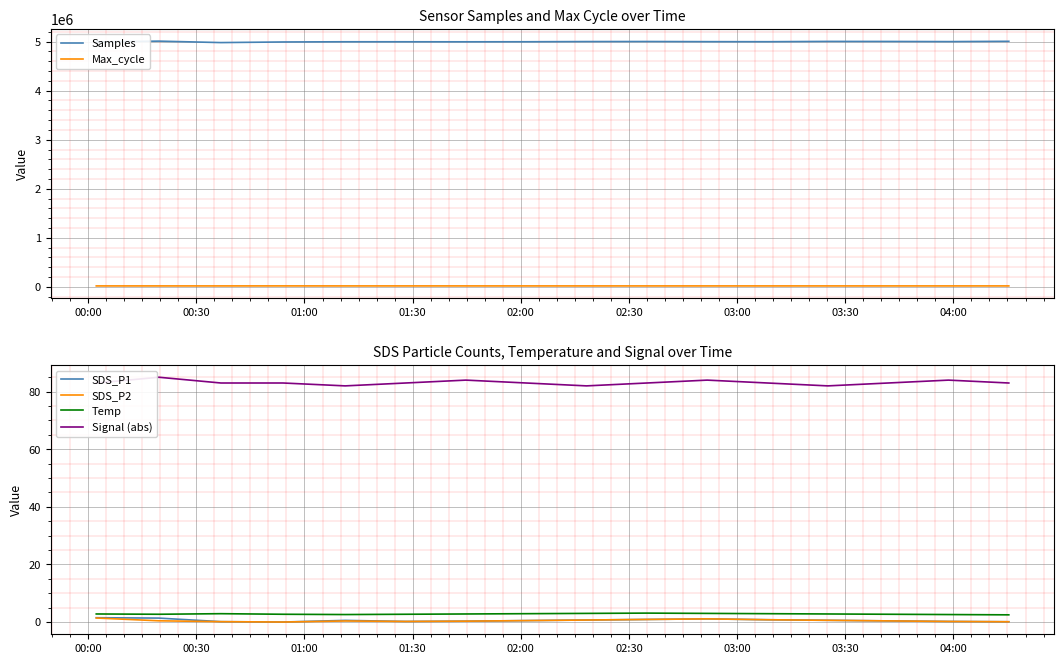

What is the difference between the maximum and second lowest values in the SDS_P2 series?

1.3